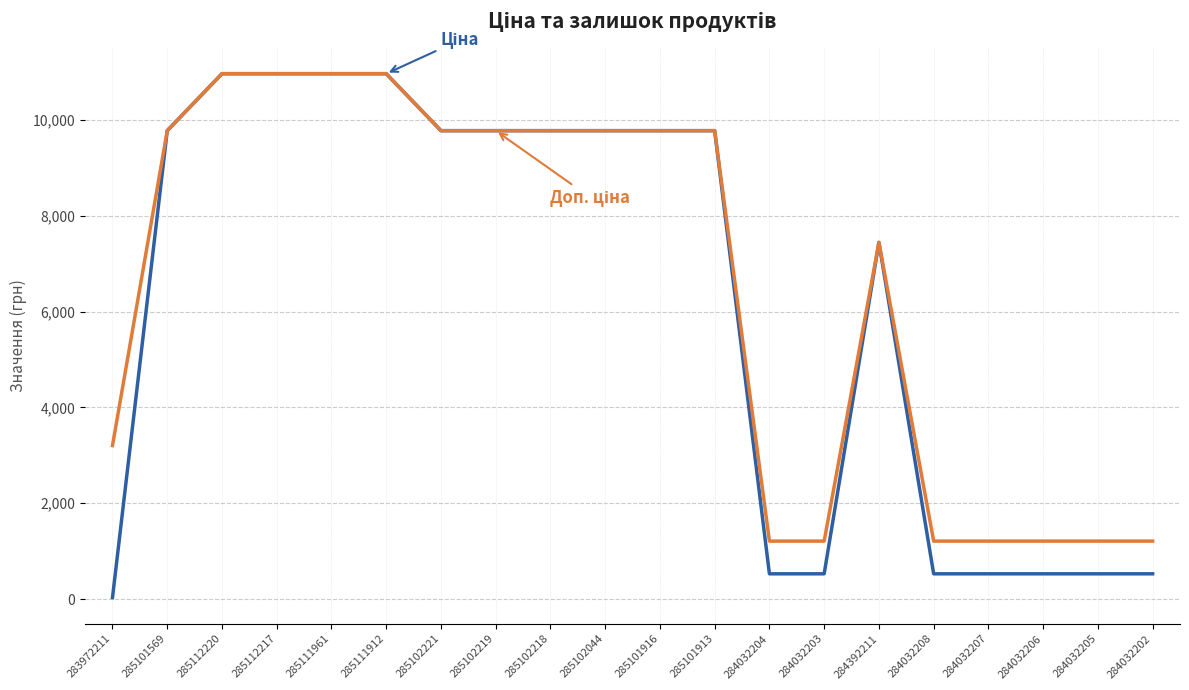

What is the total value across all series at 285102219?

19551.0